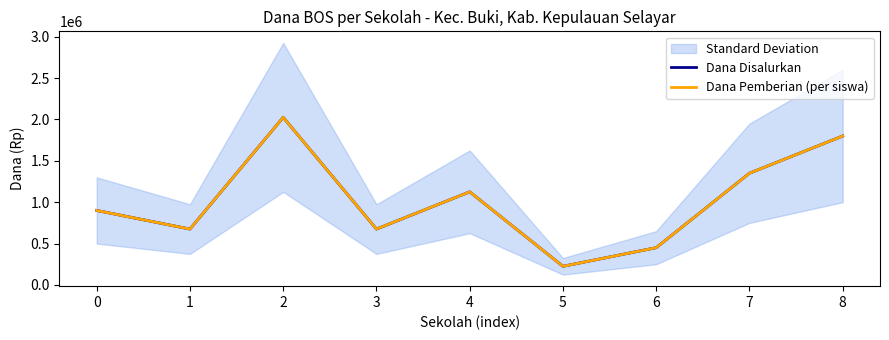

What is the lowest value of the Dana Pemberian (per siswa) series?

225000